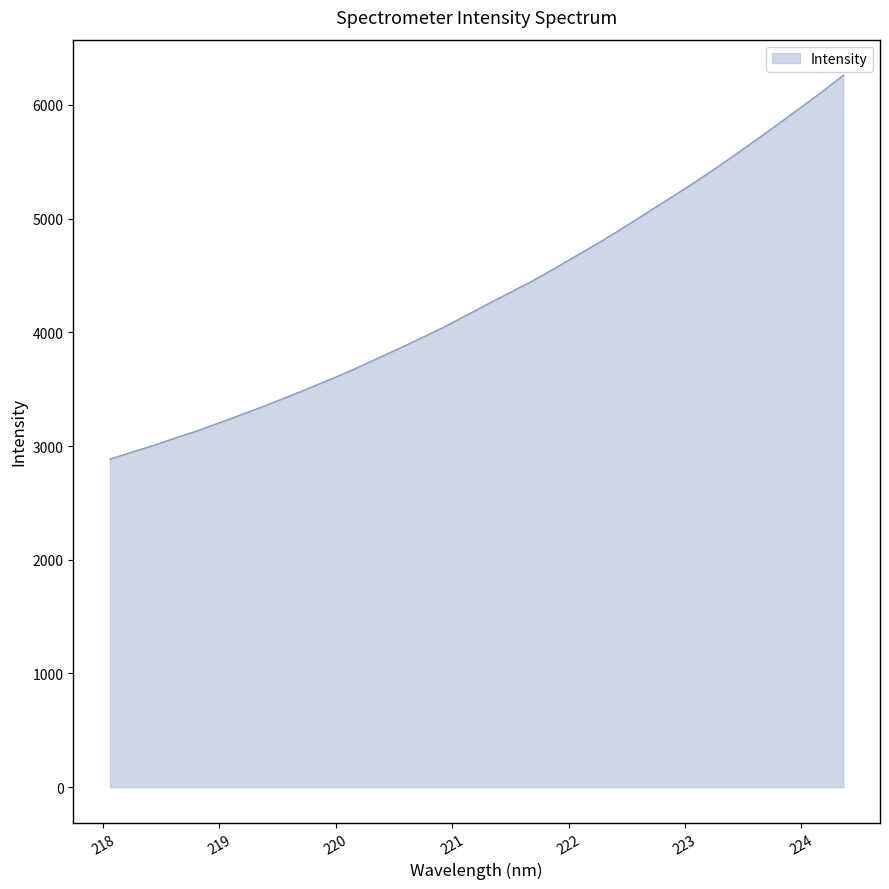

Does the chart display data point markers on the line(s)?

No